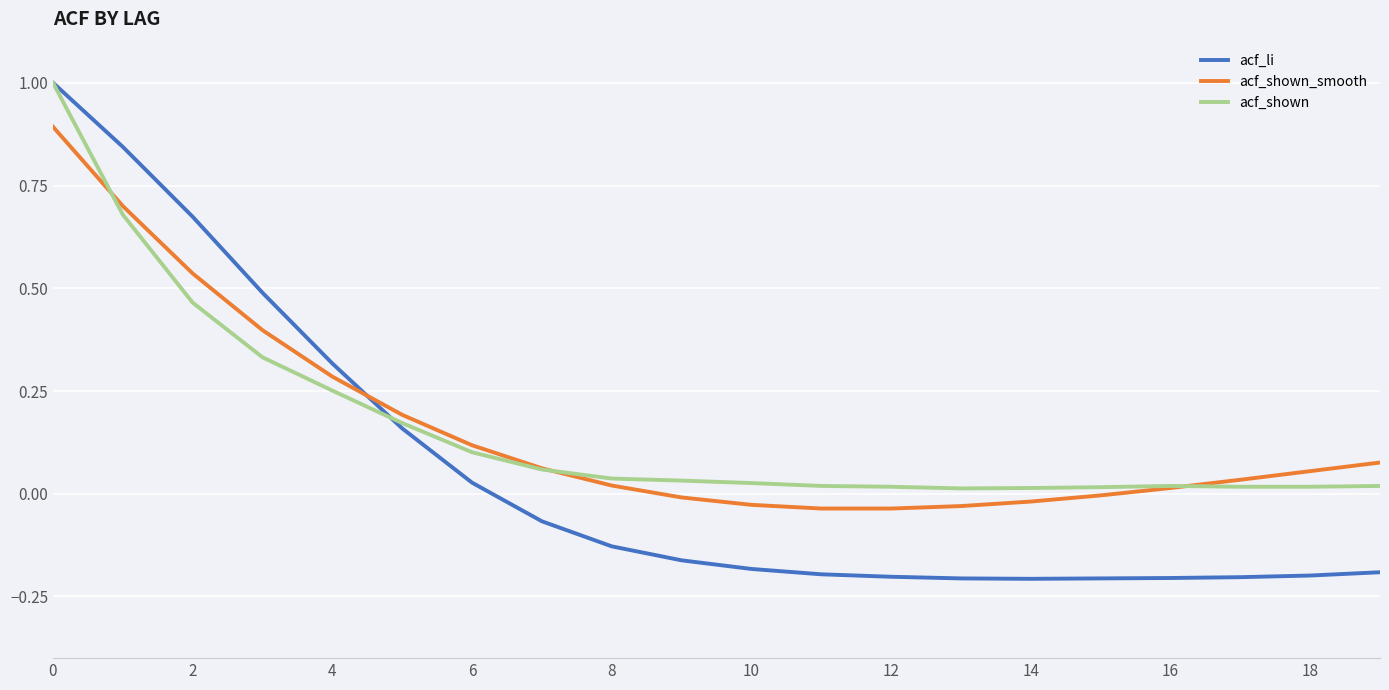

What is the maximum value for acf_li?

1.0